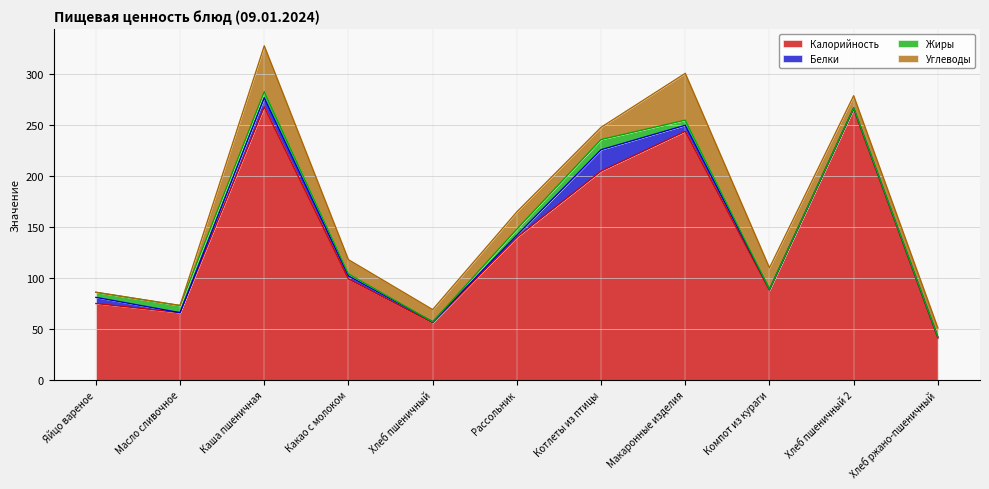

List the labels in order of Белки value, largest first.

Котлеты из птицы, Каша пшеничная, Яйцо вареное, Макаронные изделия, Какао с молоком, Рассольник, Хлеб пшеничный, Компот из кураги, Хлеб пшеничный 2, Хлеб ржано-пшеничный, Масло сливочное